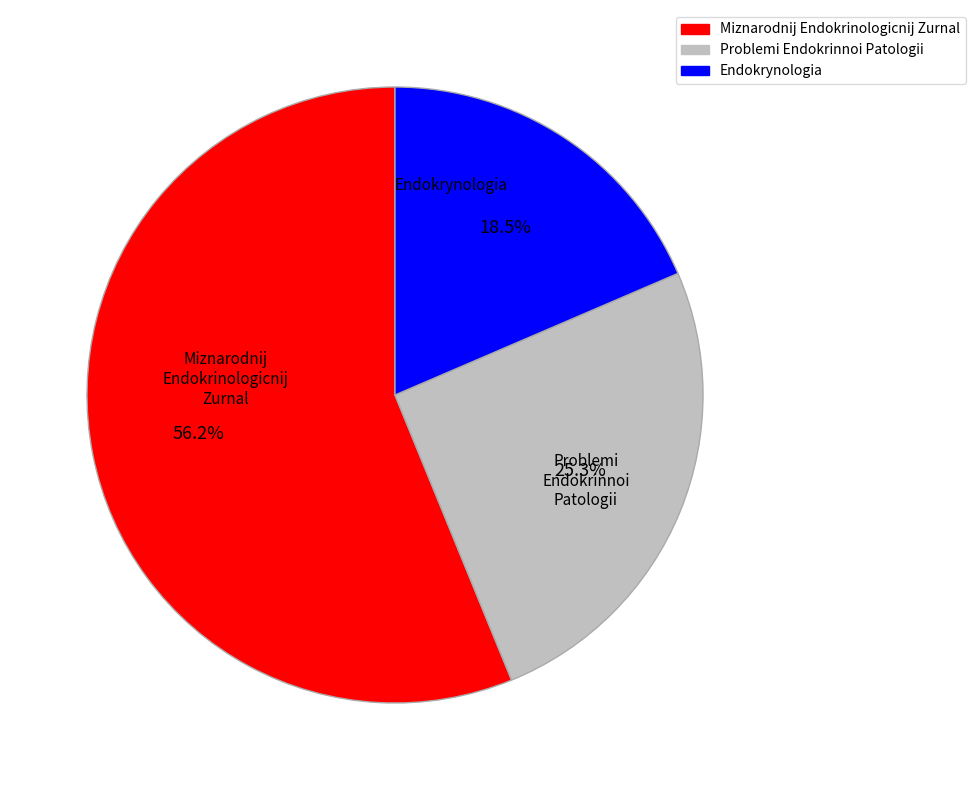

Is it true that Problemi Endokrinnoi Patologii is 13% of the pie?

False